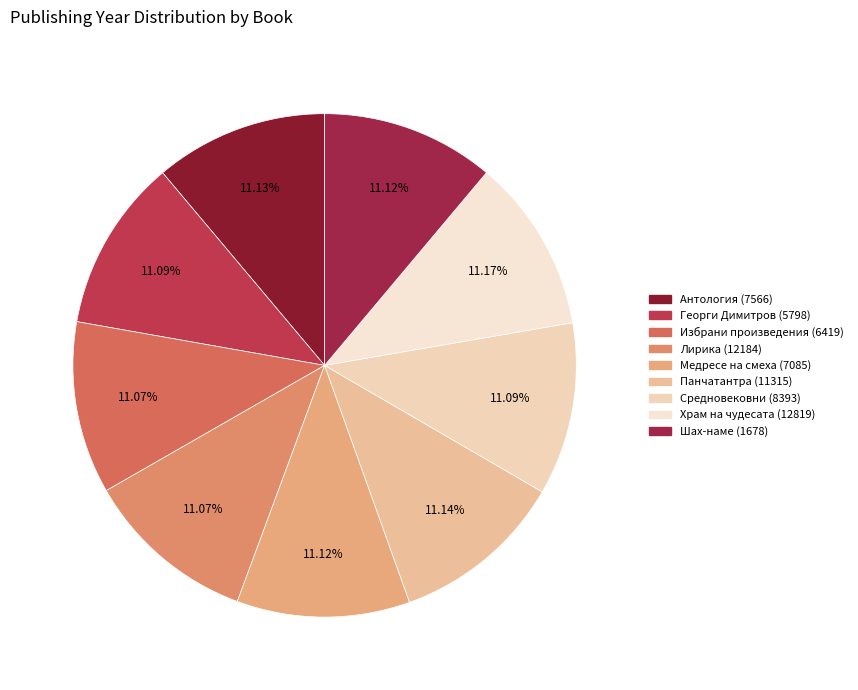

To the nearest percent, what portion does Избрани произведения (6419) represent?

11%